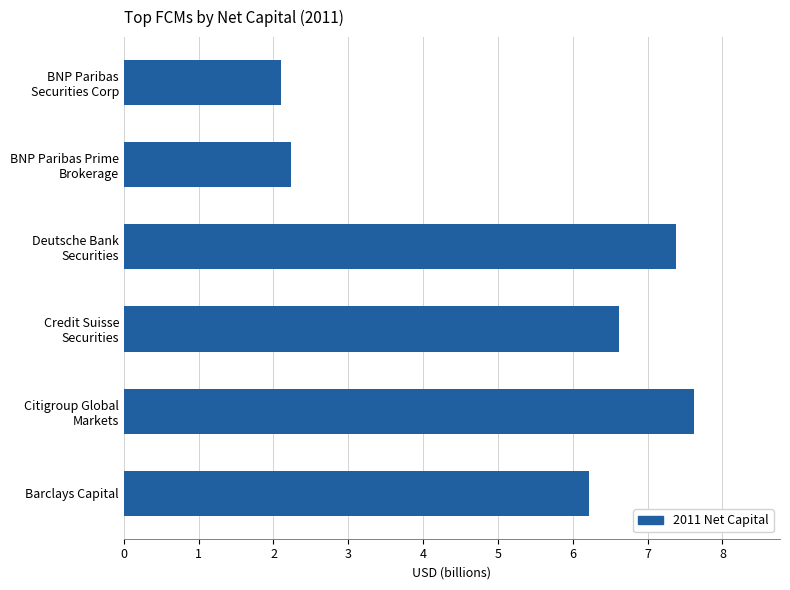

What is the minimum value shown in the chart?

2.1